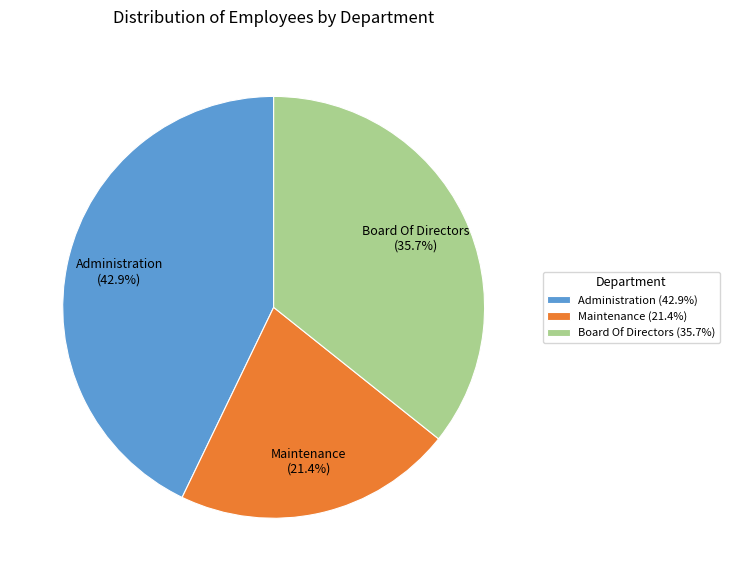

Combined, do Administration and Board Of Directors account for over 50%?

Yes